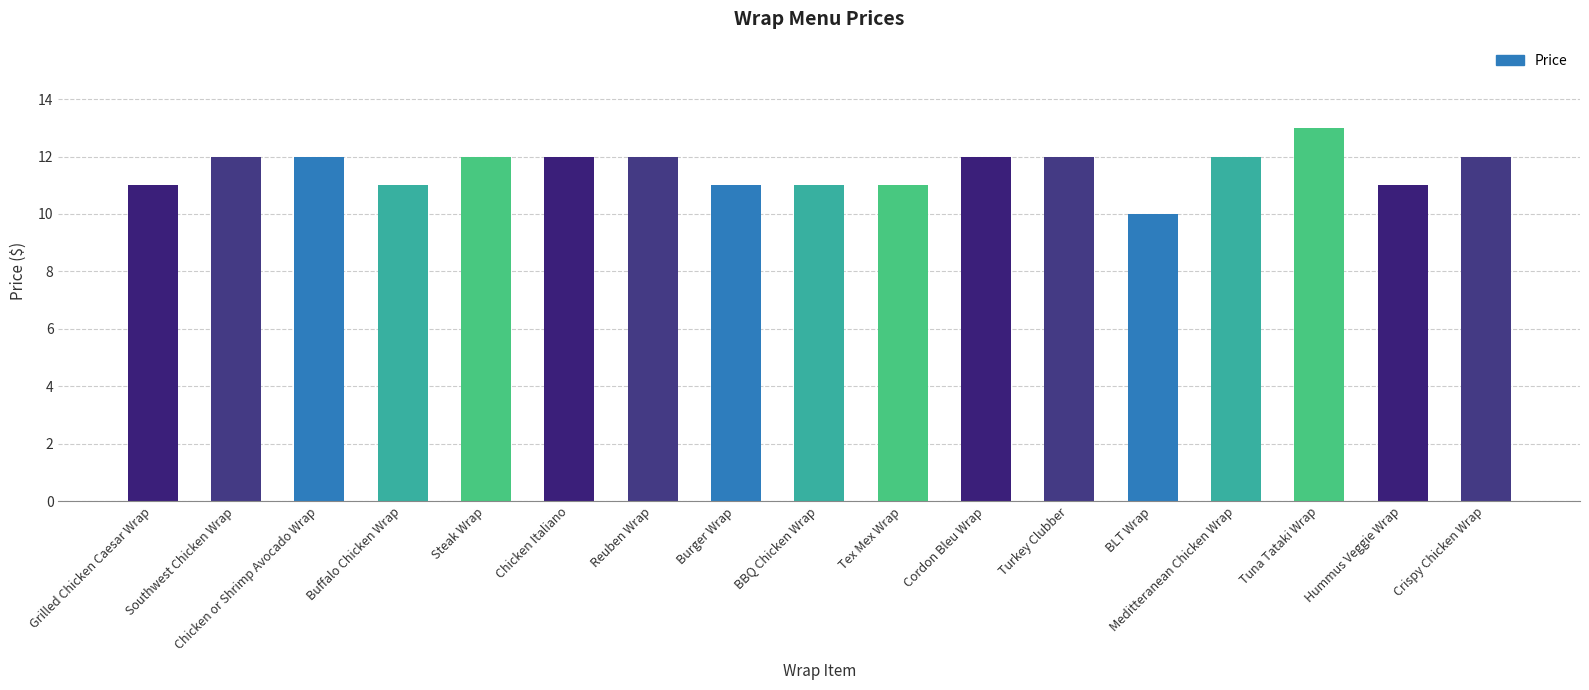

What is the sum of all values?

197